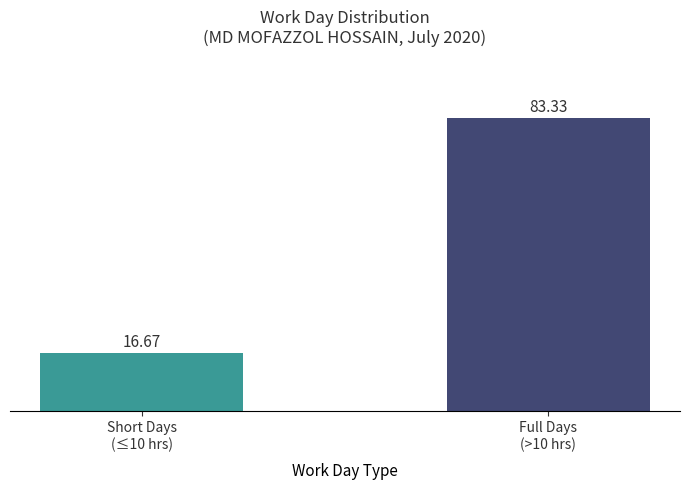

At which label does the data first exceed 83?

Full Days
(>10 hrs)